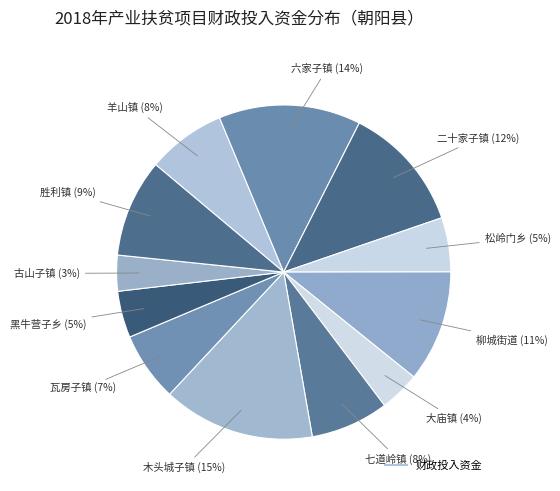

How many slices are in this pie chart?

12